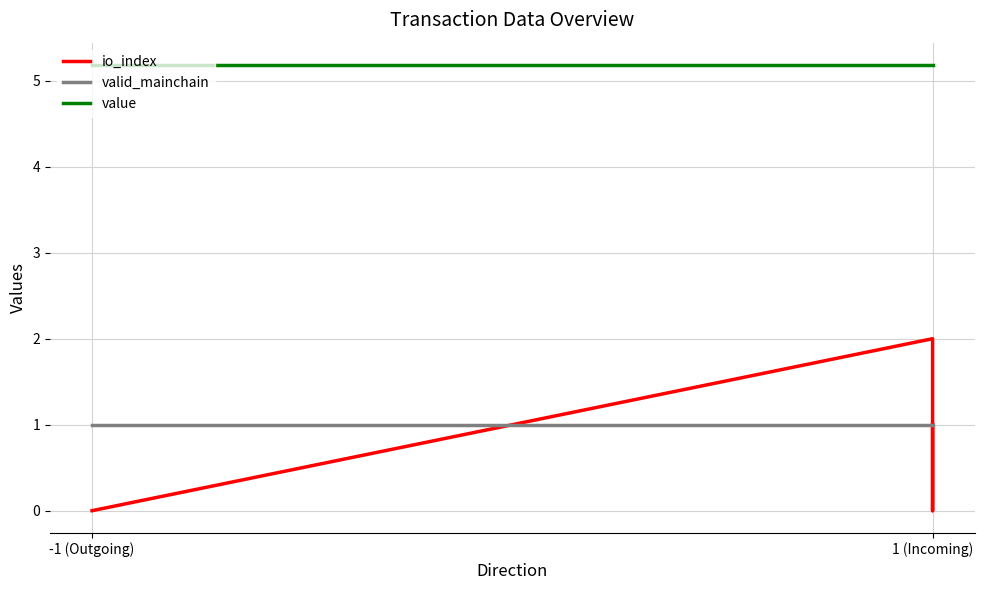

What are all the series names shown in the legend?

io_index, valid_mainchain, value